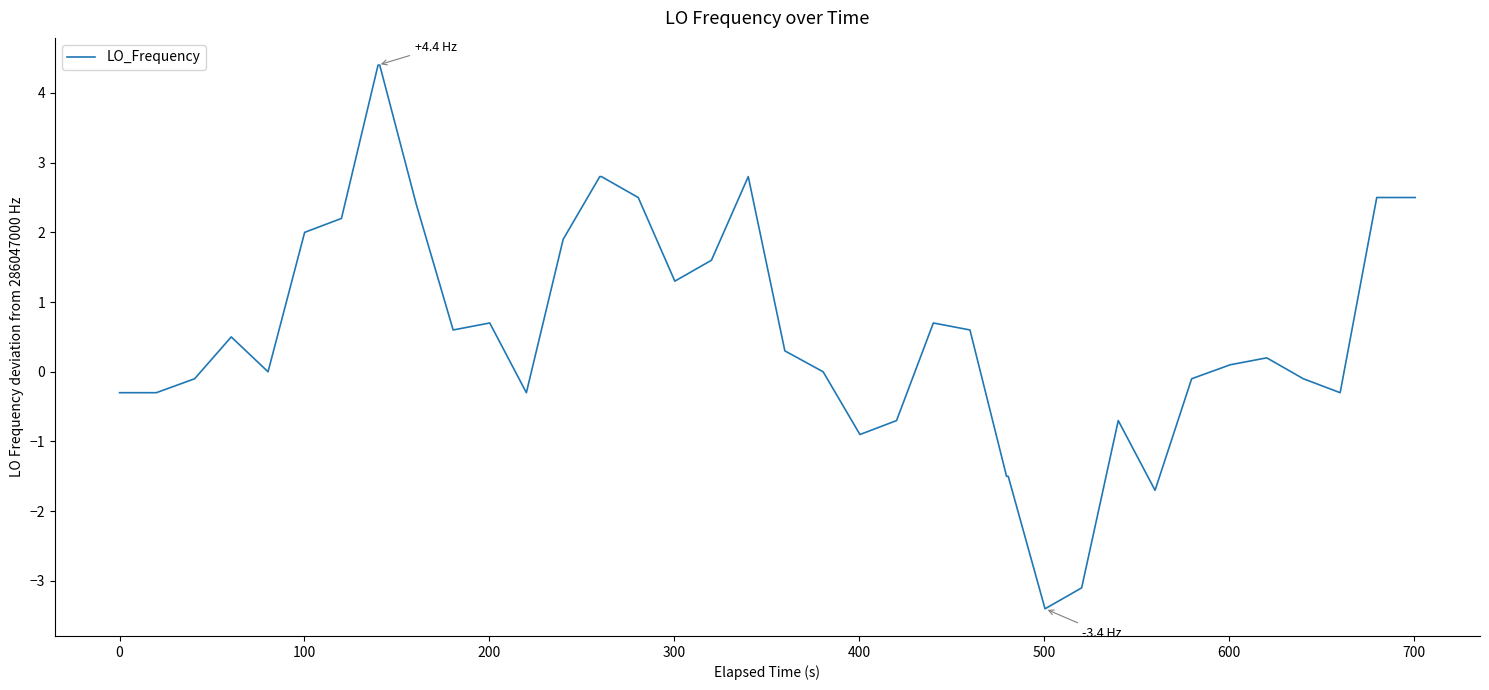

What is the smallest value displayed?

-3.4